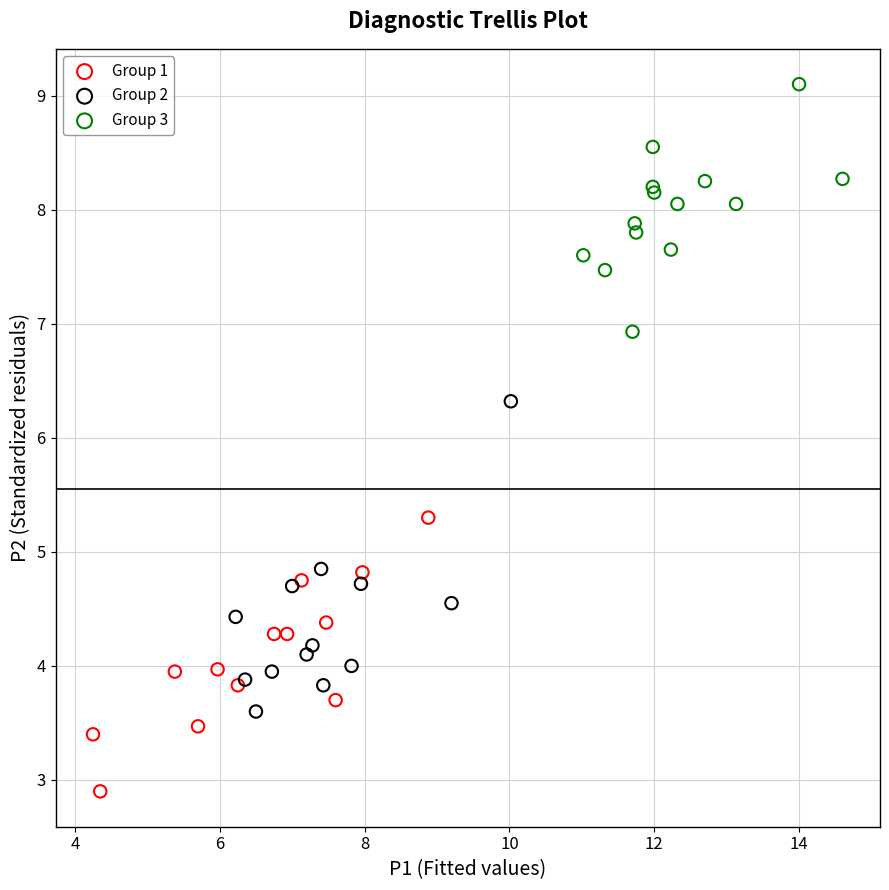

Which series contains the lowest Y value?

Group 1